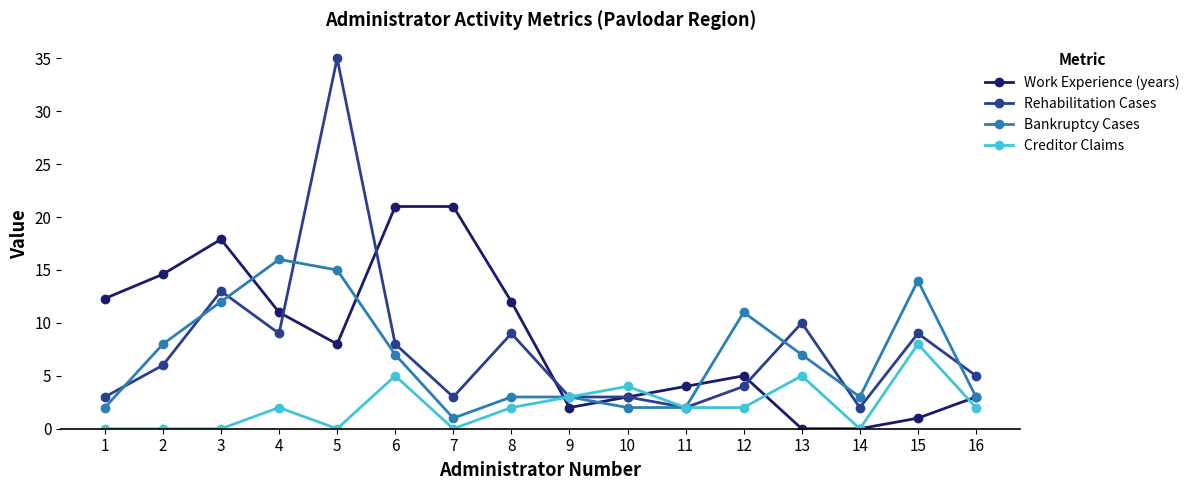

Where is Work Experience (years) nearest to the value 10?

4